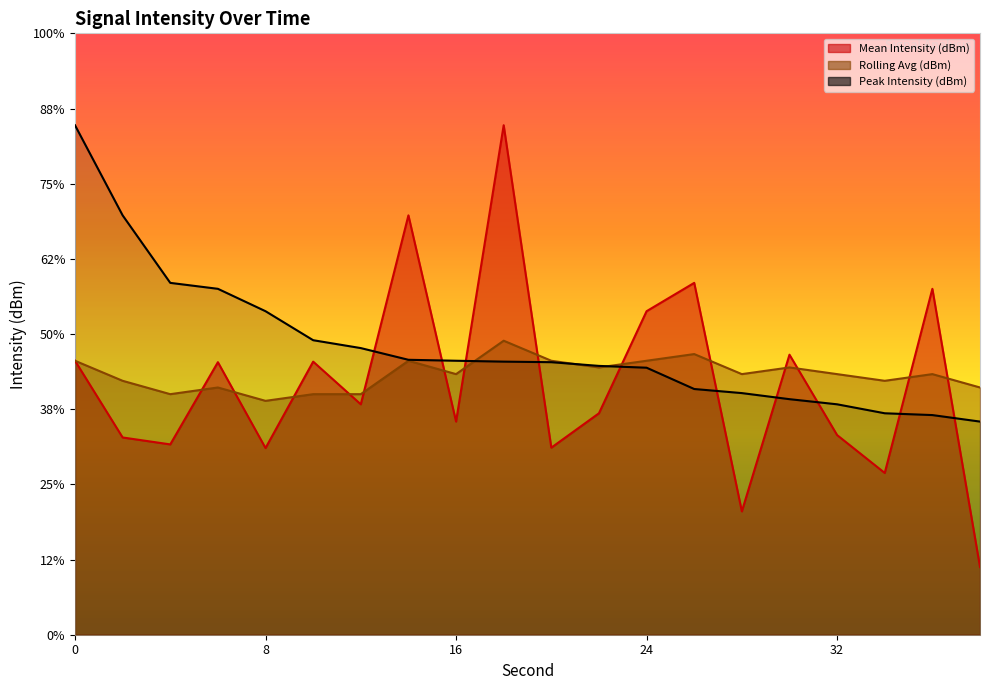

The Mean Intensity (dBm) series shows -134.2 at 20. True or false?

True